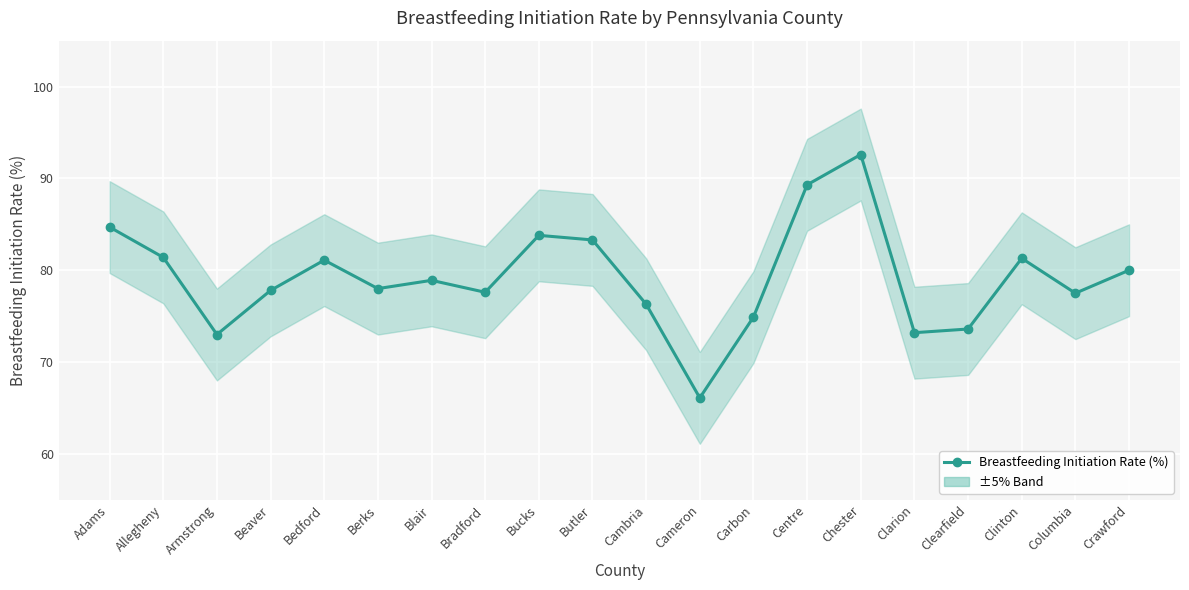

Reading left to right, transcribe all the data shown in this chart.

84.7	81.4	73.0	77.8	81.1	78.0	78.9	77.6	83.8	83.3	76.3	66.1	74.9	89.3	92.6	73.2	73.6	81.3	77.5	80.0